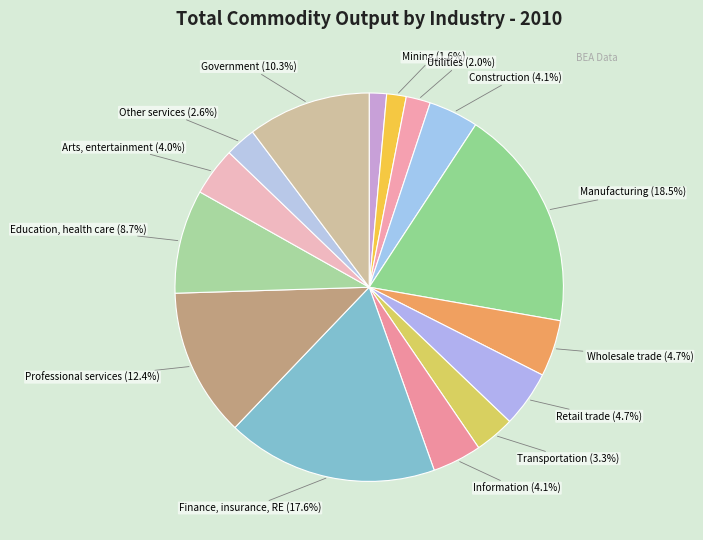

Rank the categories by value from highest to lowest.

Manufacturing, Finance, insurance, real estate, Professional and business services, Government, Educational services, health care, Wholesale trade, Retail trade, Construction, Information, Arts, entertainment, recreation, Transportation and warehousing, Other services, Utilities, Mining, Agriculture, forestry, fishing, and hunting